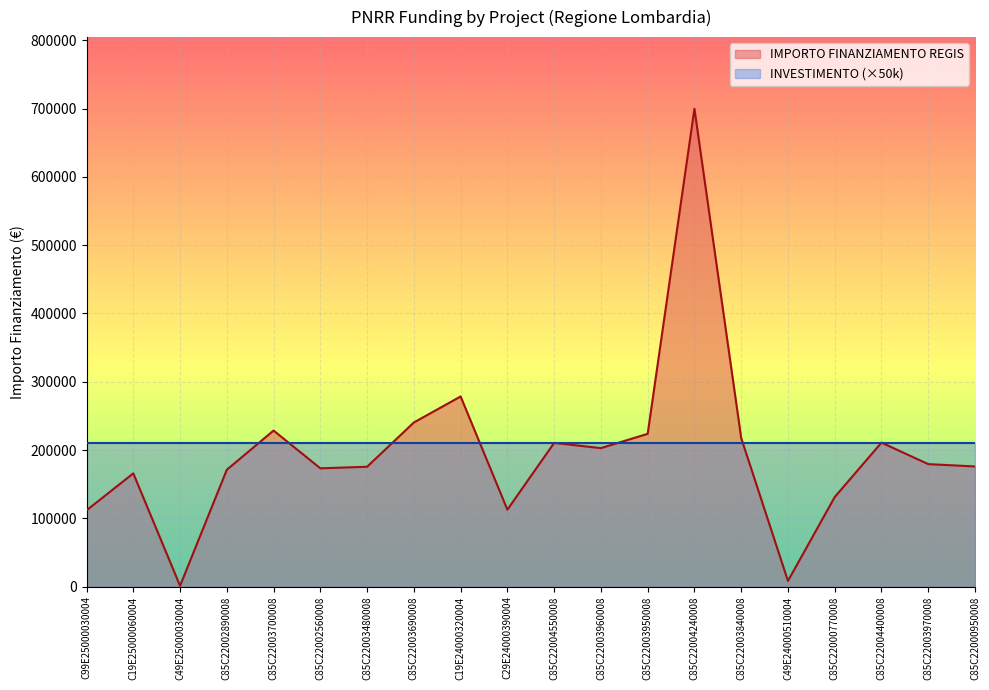

Which has a higher value, C85C22003960008 or C85C22003690008?

C85C22003690008